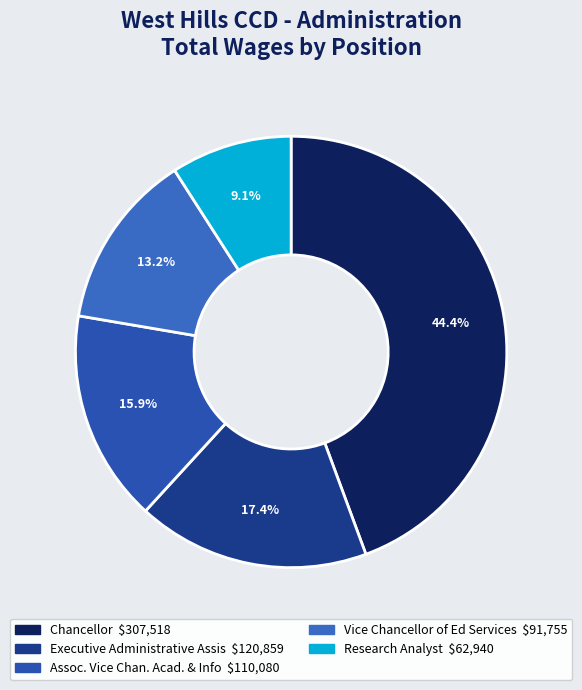

Is it true that Assoc. Vice Chan. Acad. & Info is 23% of the pie?

False